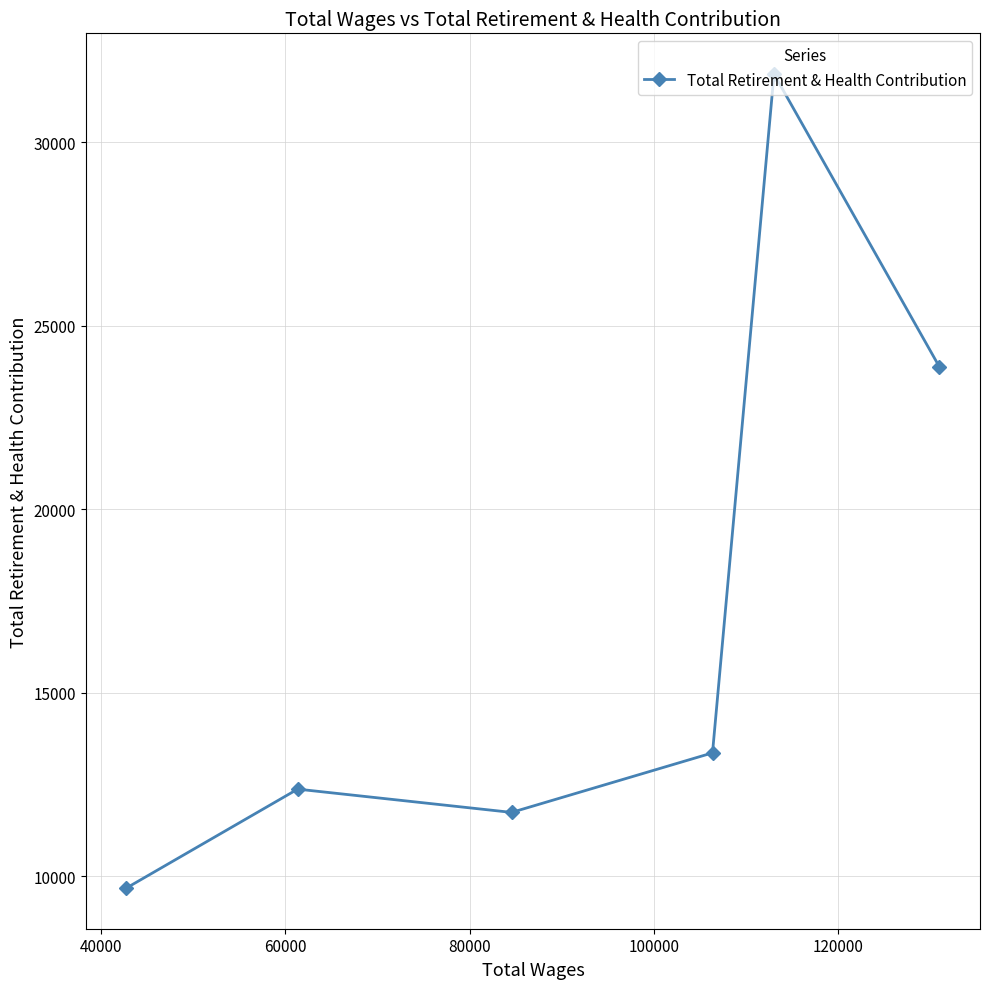

What is the value of the 4th point from the left?

13364